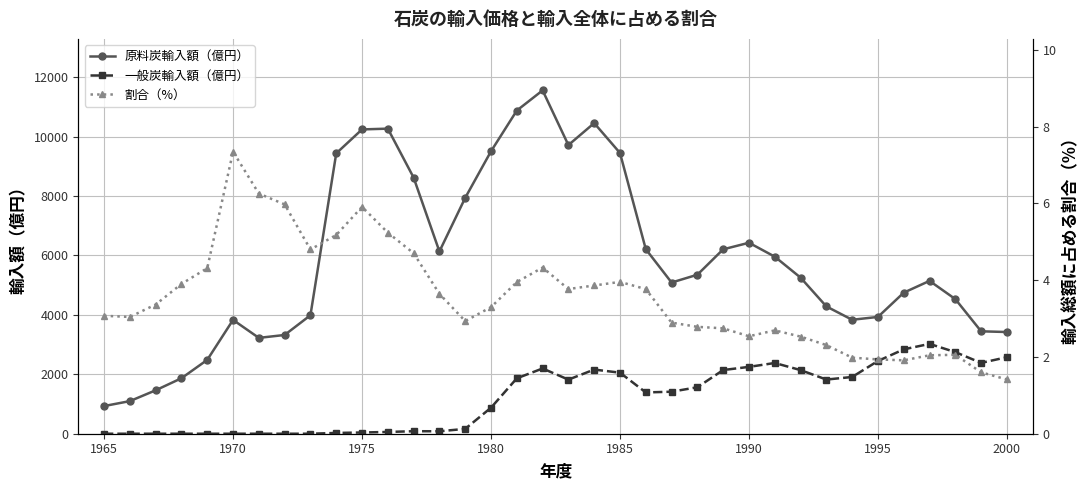

True or false: 一般炭輸入額（億円） has more than 1 points higher than both neighbors.

True